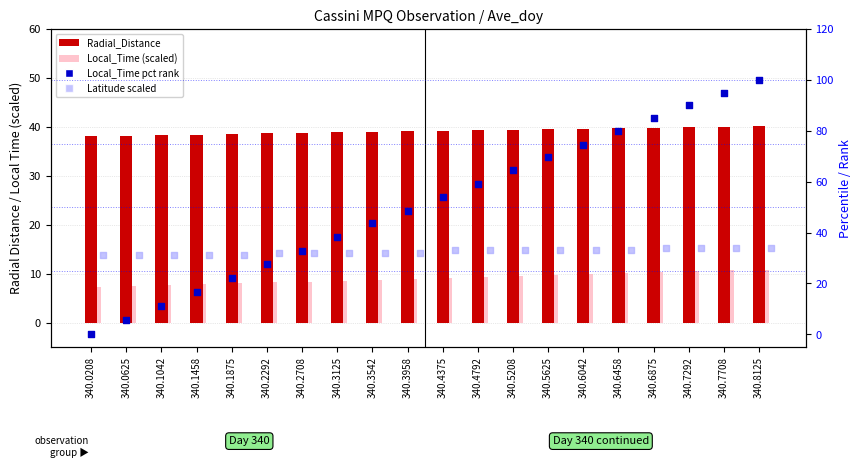

Which series has the largest total across all categories?

Local_Time percentile rank